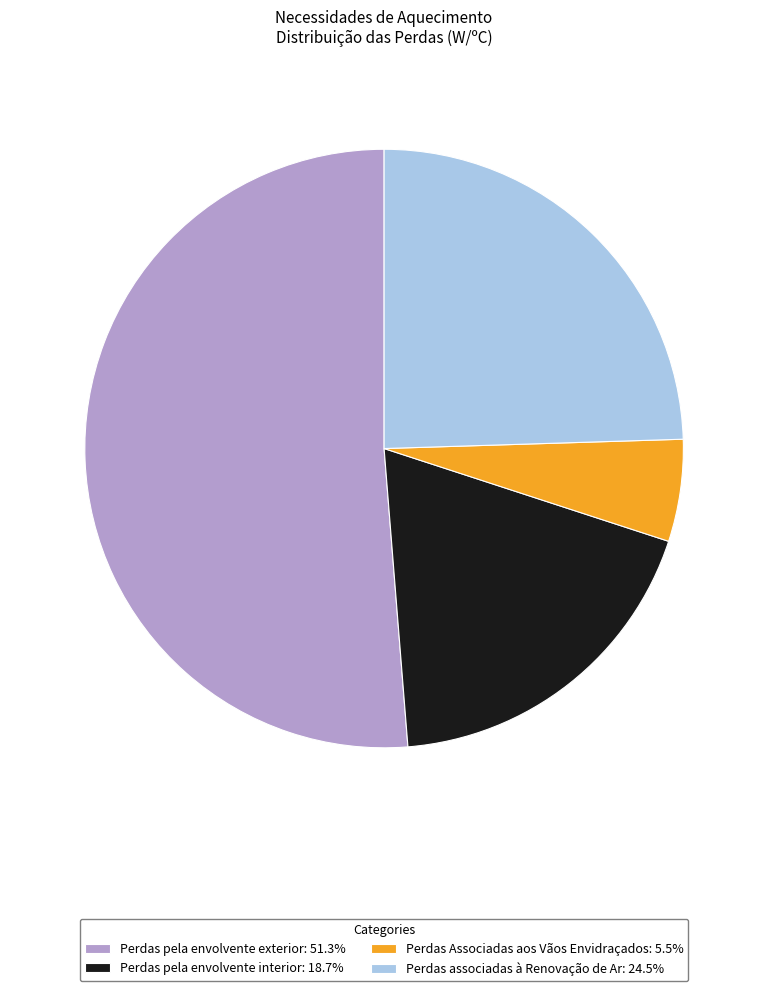

Approximately how many times larger is the value at Perdas pela envolvente interior: 18.7% compared to Perdas Associadas aos Vãos Envidraçados: 5.5%?

3.4